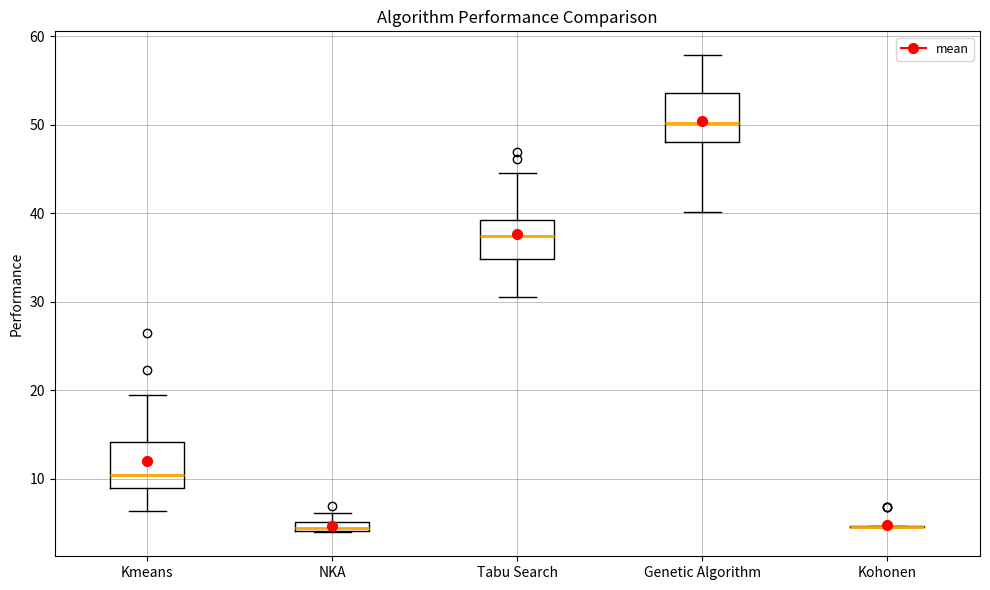

Where does the upper whisker of the box for NKA end on the y-axis? The values are not printed on the chart, so give them approximately, as read against the axis.

6